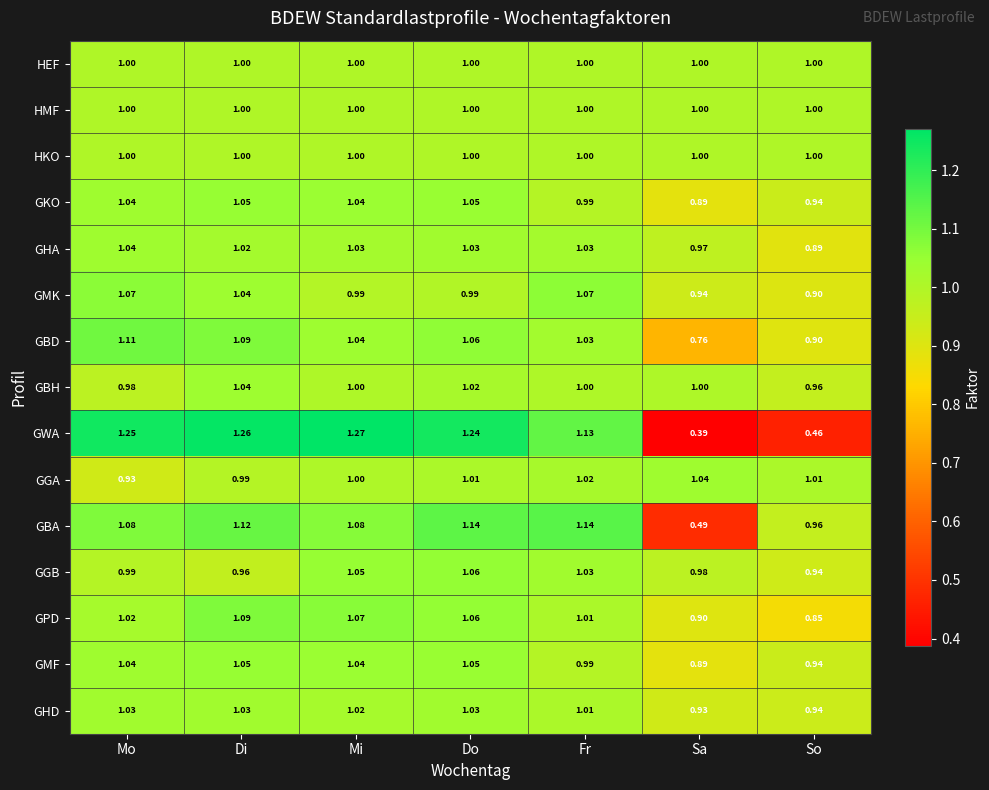

Which series has the largest range (max minus min)?

GWA